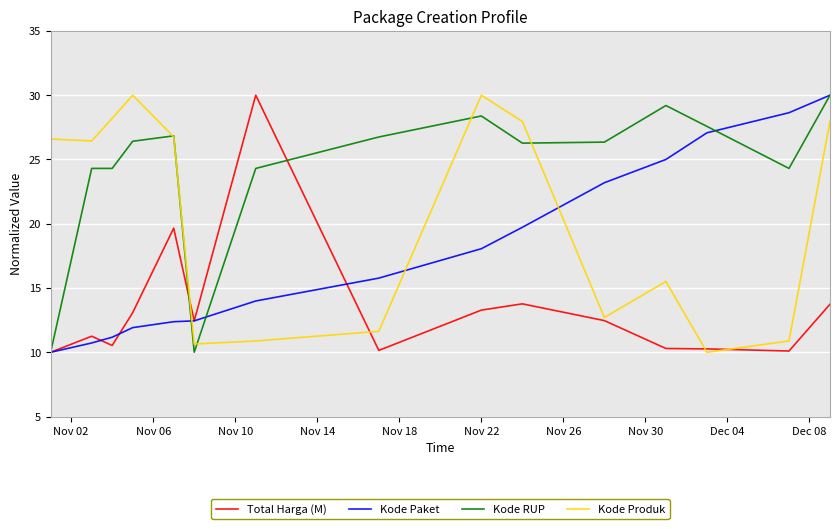

Rank the series by their average value, from highest to lowest.

Kode RUP, Kode Produk, Kode Paket, Total Harga (M)